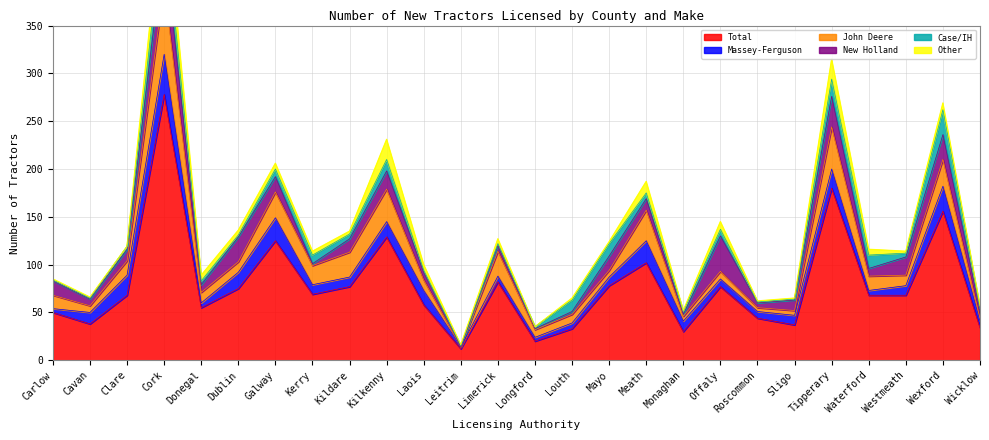

Reading left to right, extract all data points from this chart.

Total: Carlow=50	Cavan=38	Clare=68	Cork=278	Donegal=55	Dublin=75	Galway=125	Kerry=69	Kildare=77	Kilkenny=129	Laois=58	Leitrim=12	Limerick=82	Longford=20	Louth=33	Mayo=78	Meath=102	Monaghan=30	Offaly=77	Roscommon=44	Sligo=37	Tipperary=180	Waterford=68	Westmeath=68	Wexford=156	Wicklow=34
Massey-Ferguson: Carlow=4	Cavan=12	Clare=21	Cork=42	Donegal=5	Dublin=17	Galway=24	Kerry=10	Kildare=10	Kilkenny=16	Laois=15	Leitrim=2	Limerick=6	Longford=4	Louth=6	Mayo=9	Meath=23	Monaghan=11	Offaly=8	Roscommon=7	Sligo=10	Tipperary=20	Waterford=5	Westmeath=10	Wexford=26	Wicklow=7
John Deere: Carlow=14	Cavan=7	Clare=15	Cork=72	Donegal=11	Dublin=11	Galway=27	Kerry=20	Kildare=26	Kilkenny=34	Laois=11	Leitrim=0	Limerick=26	Longford=8	Louth=9	Mayo=7	Meath=32	Monaghan=5	Offaly=8	Roscommon=4	Sligo=5	Tipperary=44	Waterford=15	Westmeath=11	Wexford=28	Wicklow=3
New Holland: Carlow=15	Cavan=7	Clare=12	Cork=46	Donegal=8	Dublin=26	Galway=16	Kerry=2	Kildare=14	Kilkenny=19	Laois=8	Leitrim=0	Limerick=6	Longford=1	Louth=3	Mayo=15	Meath=12	Monaghan=2	Offaly=37	Roscommon=5	Sligo=11	Tipperary=32	Waterford=8	Westmeath=19	Wexford=26	Wicklow=8
Case/IH: Carlow=1	Cavan=1	Clare=3	Cork=28	Donegal=4	Dublin=2	Galway=8	Kerry=9	Kildare=5	Kilkenny=12	Laois=2	Leitrim=1	Limerick=2	Longford=2	Louth=12	Mayo=13	Meath=6	Monaghan=3	Offaly=7	Roscommon=1	Sligo=1	Tipperary=18	Waterford=14	Westmeath=4	Wexford=26	Wicklow=2
Other: Carlow=1	Cavan=1	Clare=0	Cork=30	Donegal=6	Dublin=5	Galway=6	Kerry=4	Kildare=3	Kilkenny=21	Laois=6	Leitrim=1	Limerick=5	Longford=0	Louth=2	Mayo=2	Meath=12	Monaghan=1	Offaly=8	Roscommon=1	Sligo=1	Tipperary=21	Waterford=6	Westmeath=2	Wexford=7	Wicklow=3